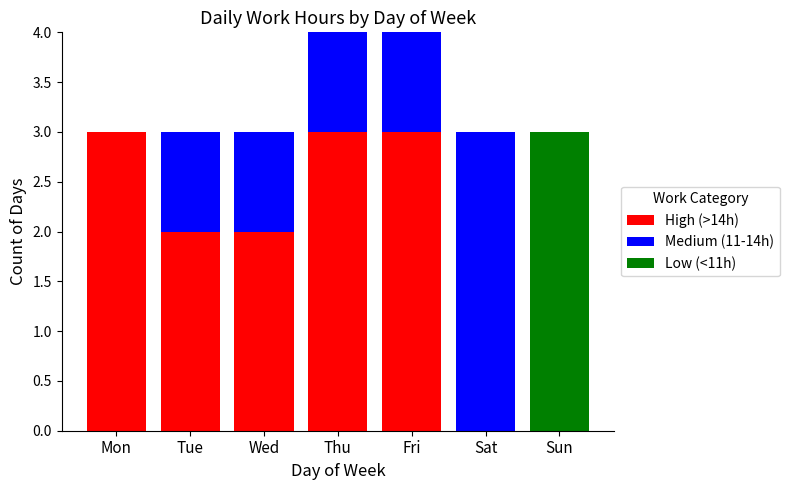

Reading left to right, what are the values for High (>14h)?

Mon=3	Tue=2	Wed=2	Thu=3	Fri=3	Sat=0	Sun=0